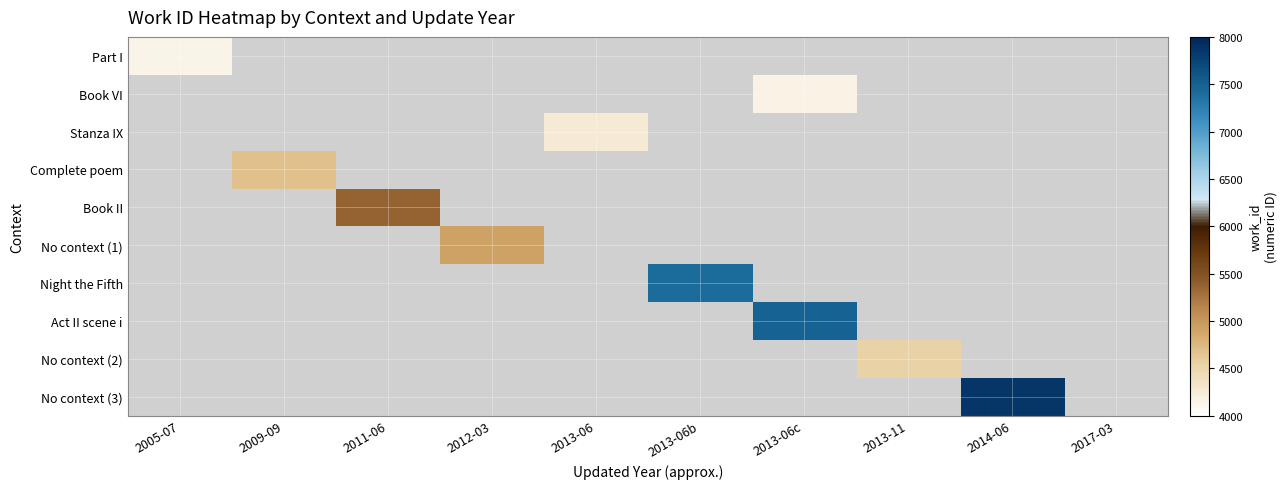

Which category has the lowest value across all series?

2009-09